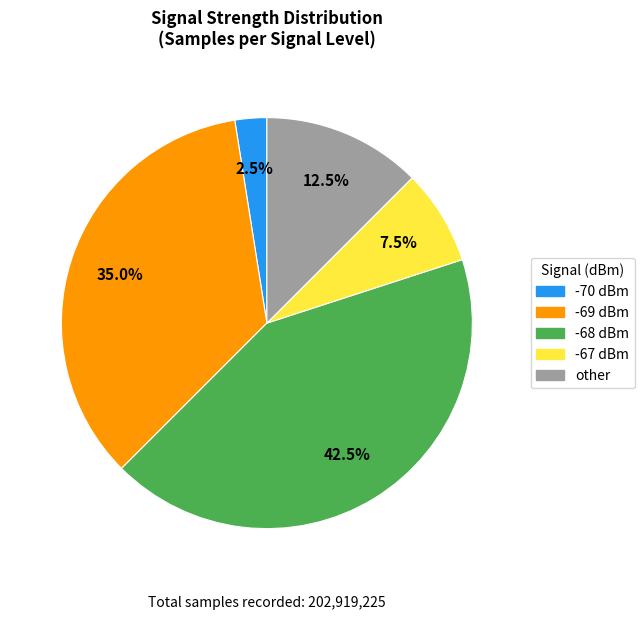

Is there a majority slice in this chart?

No